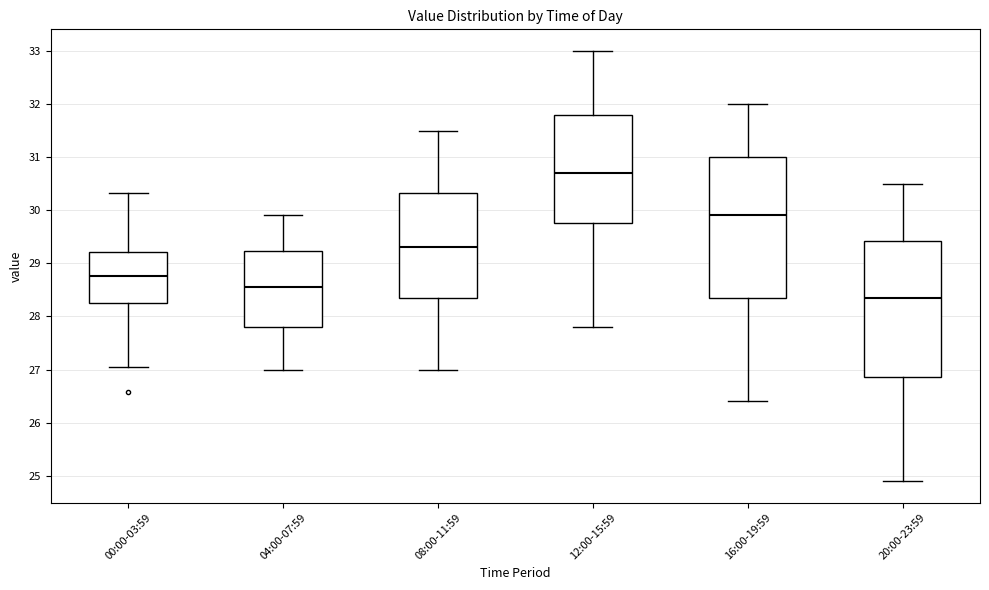

Which box's median line is the lowest?

20:00-23:59